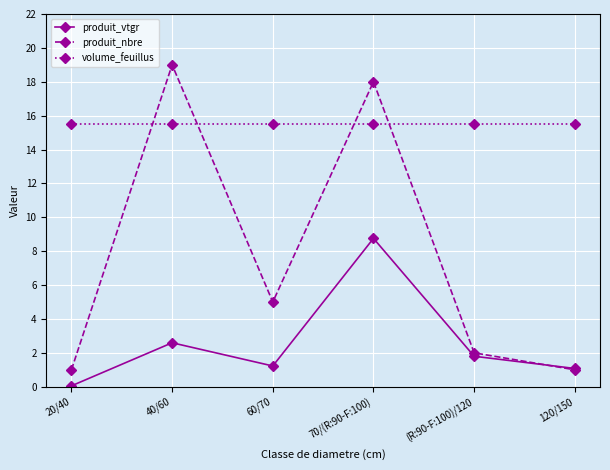

Which label corresponds to the largest value in the chart?

40/60